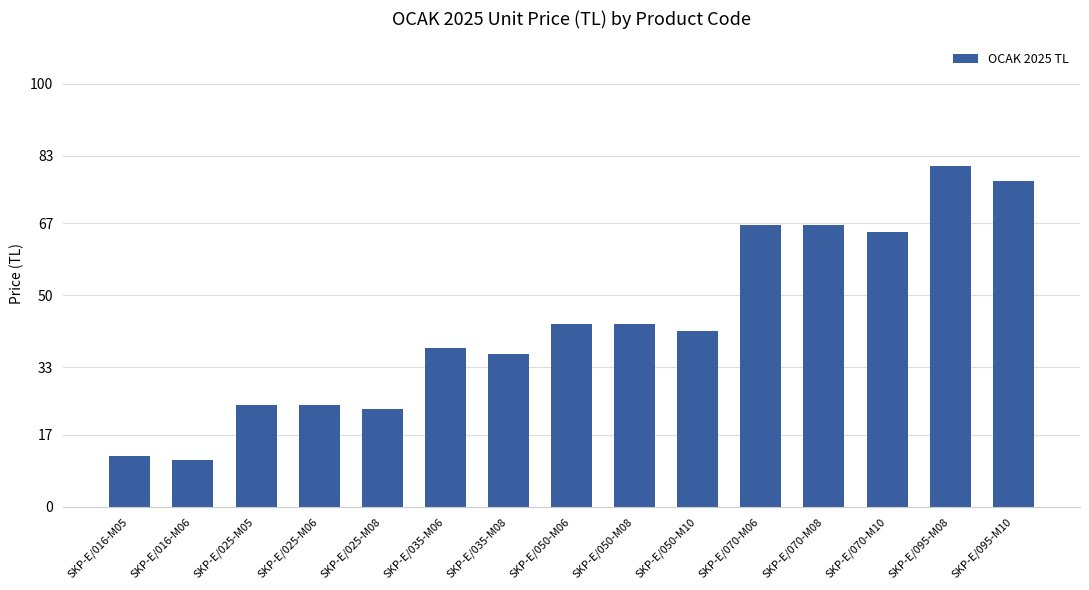

Are the bars horizontal?

No